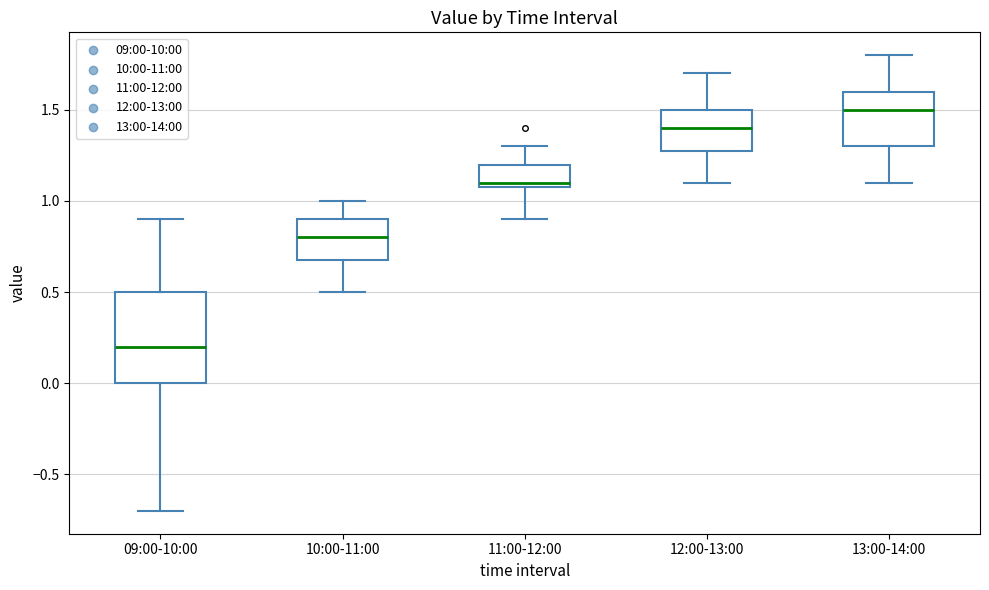

Where is the upper edge of the box for 13:00-14:00 on the y-axis? The values are not printed on the chart, so give them approximately, as read against the axis.

1.6